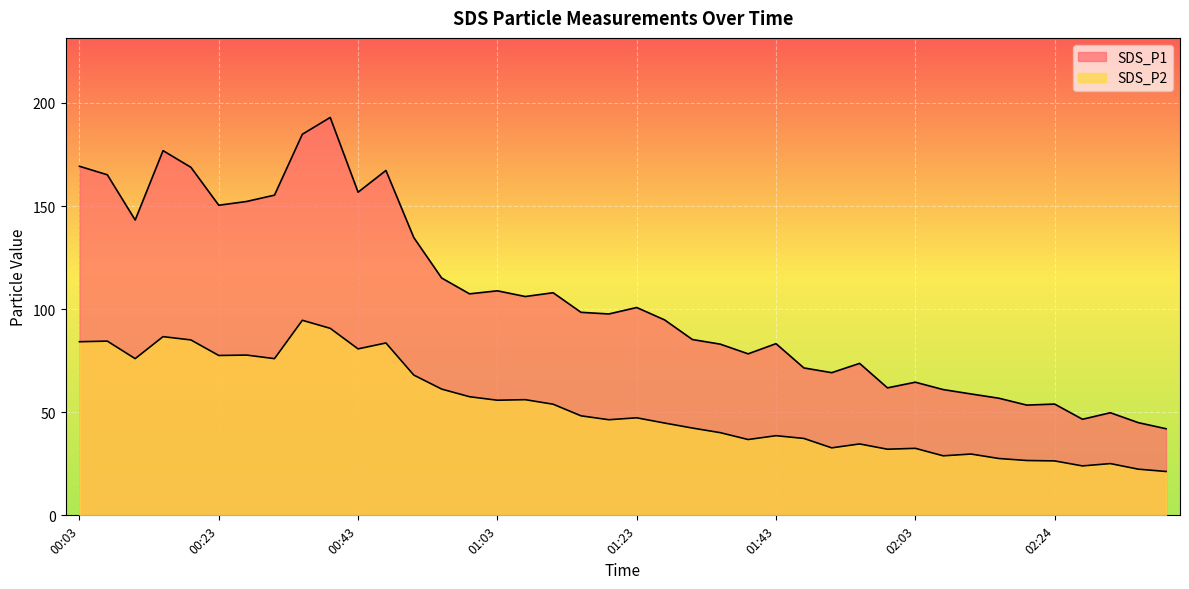

How many values in the SDS_P2 series are below 47?

20